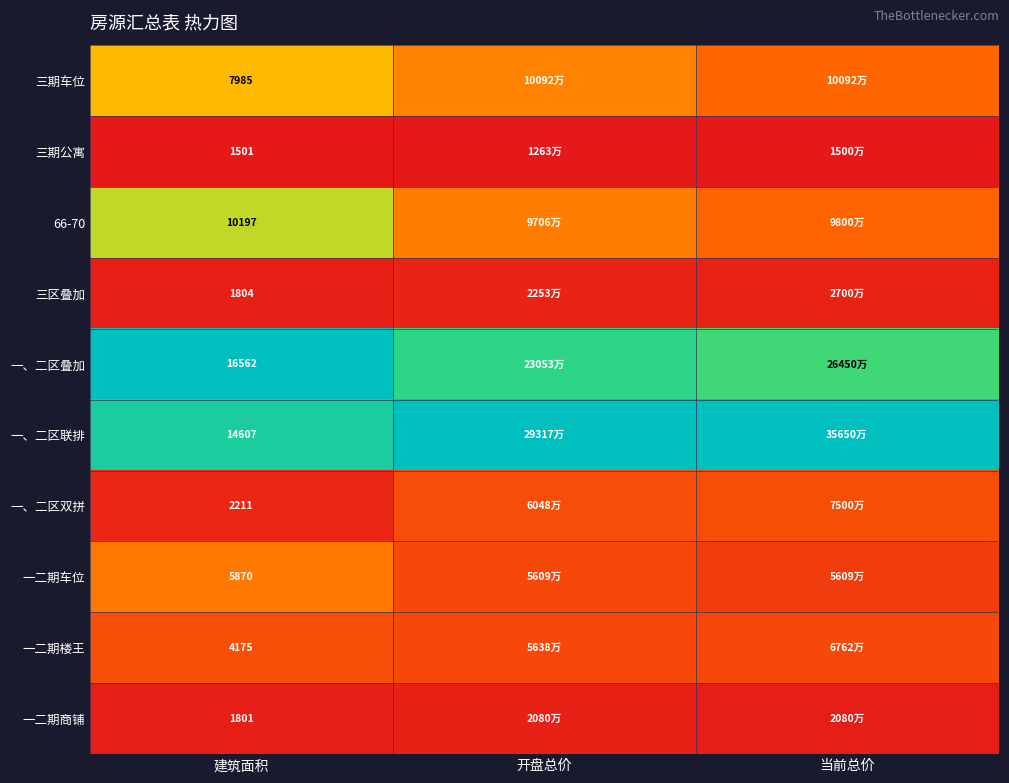

At which category does the chart reach its minimum across all series?

建筑面积